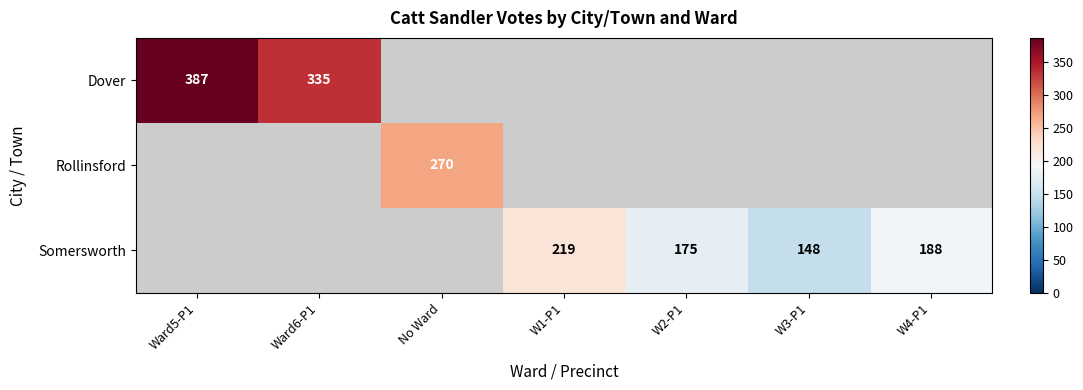

What is the difference between the Somersworth values at W1-P1 and W4-P1?

31